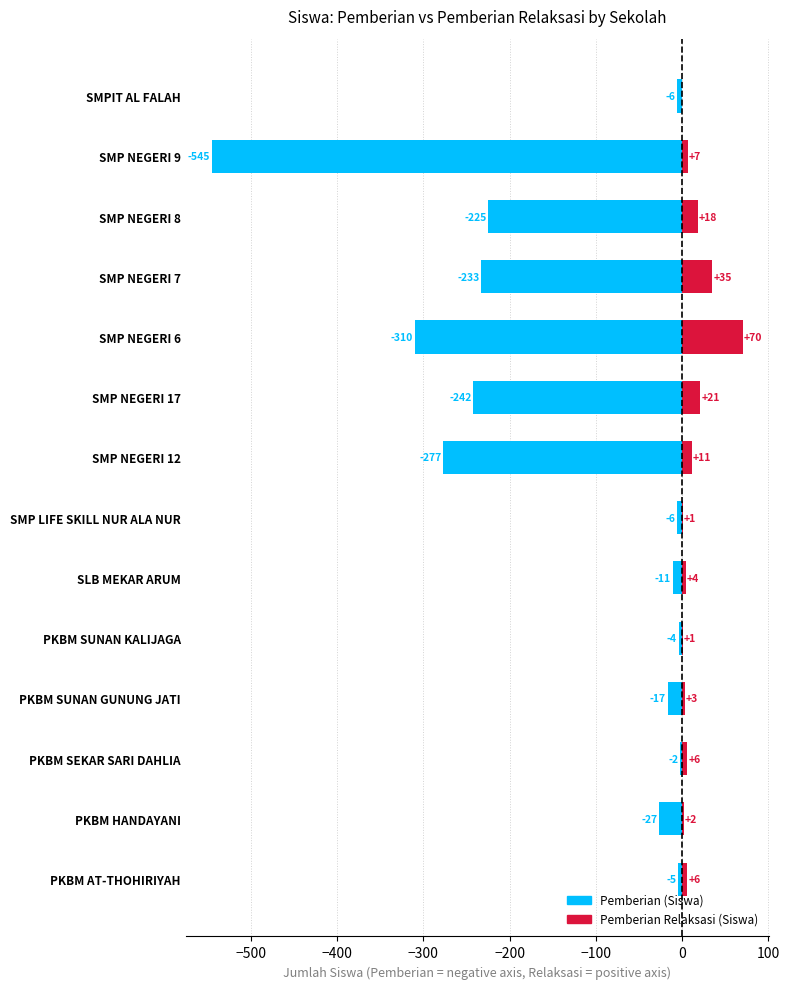

List the series in order of their overall mean, highest first.

Pemberian Relaksasi (Siswa), Pemberian (Siswa)